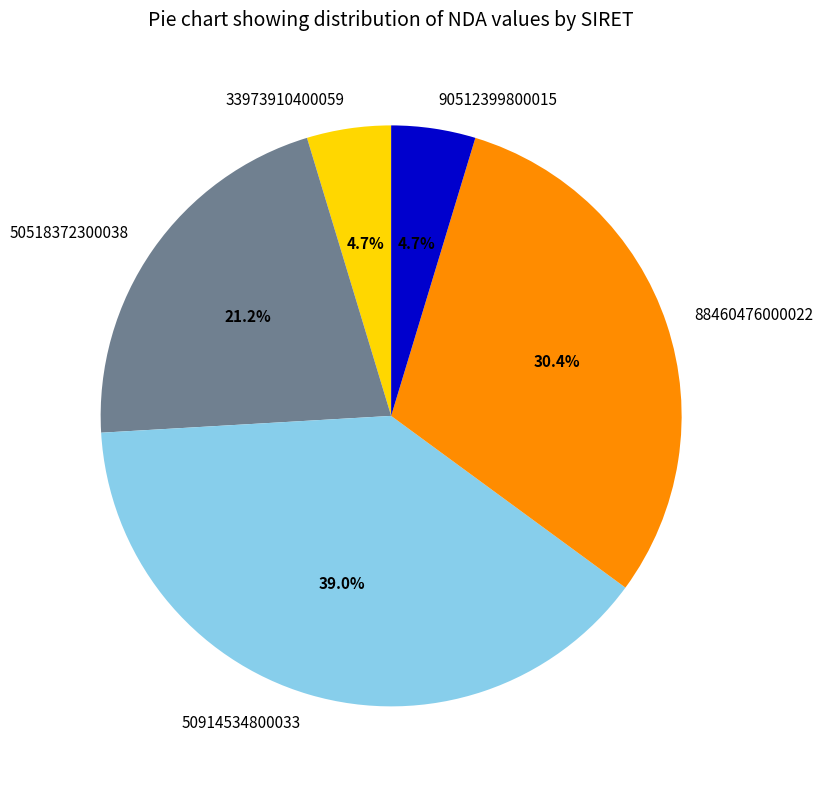

Do 88460476000022 and 90512399800015 together represent more than half of the pie?

No